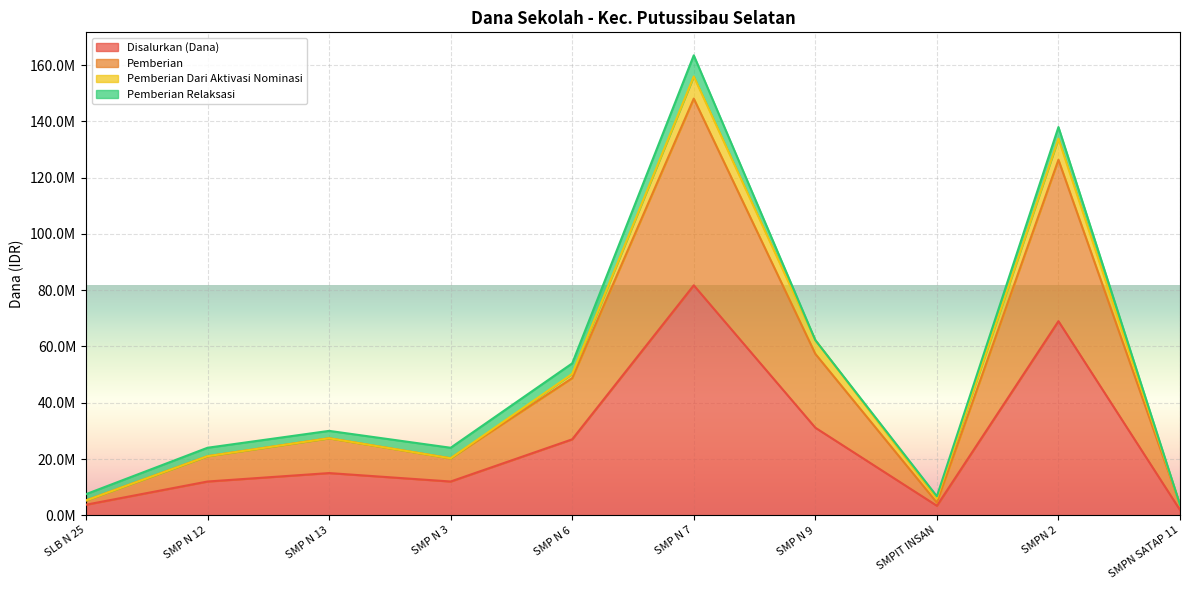

At which label does Disalurkan (Dana) first exceed 15000000?

SMP N 6